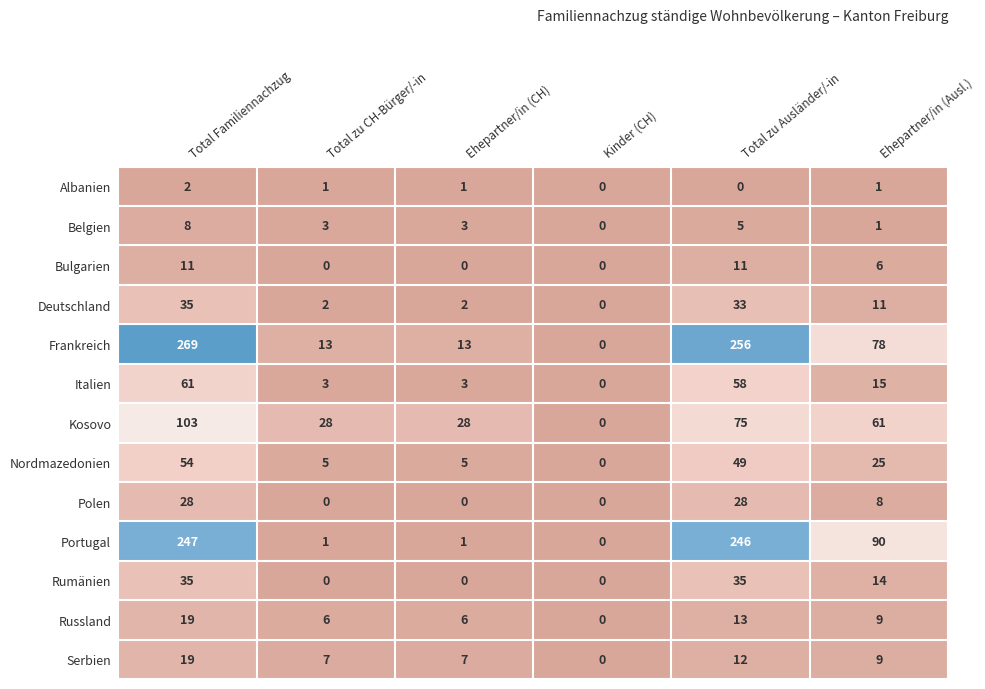

Which series has the widest spread of values?

Frankreich